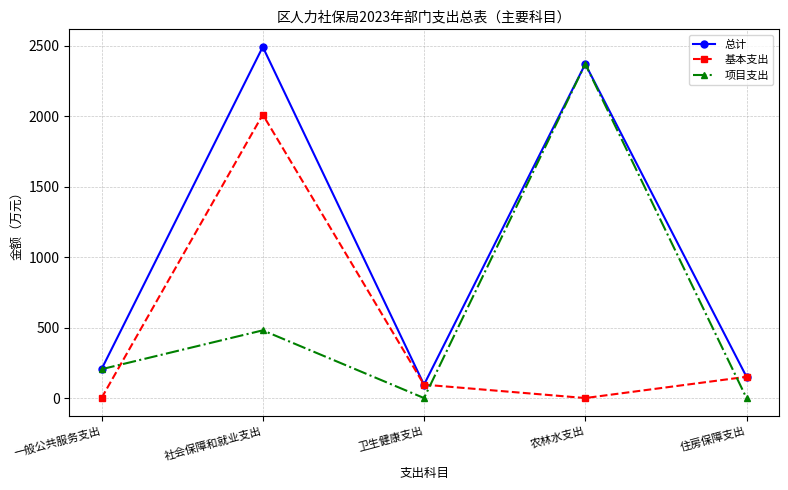

In 项目支出, how many points are lower than both neighbors (excluding endpoints)?

1